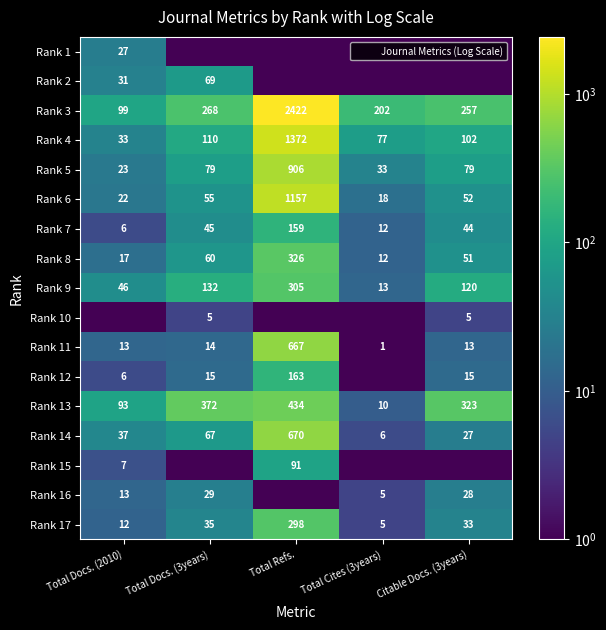

The Rank 1 series shows 0.0 at Total Docs. (3years). True or false?

False